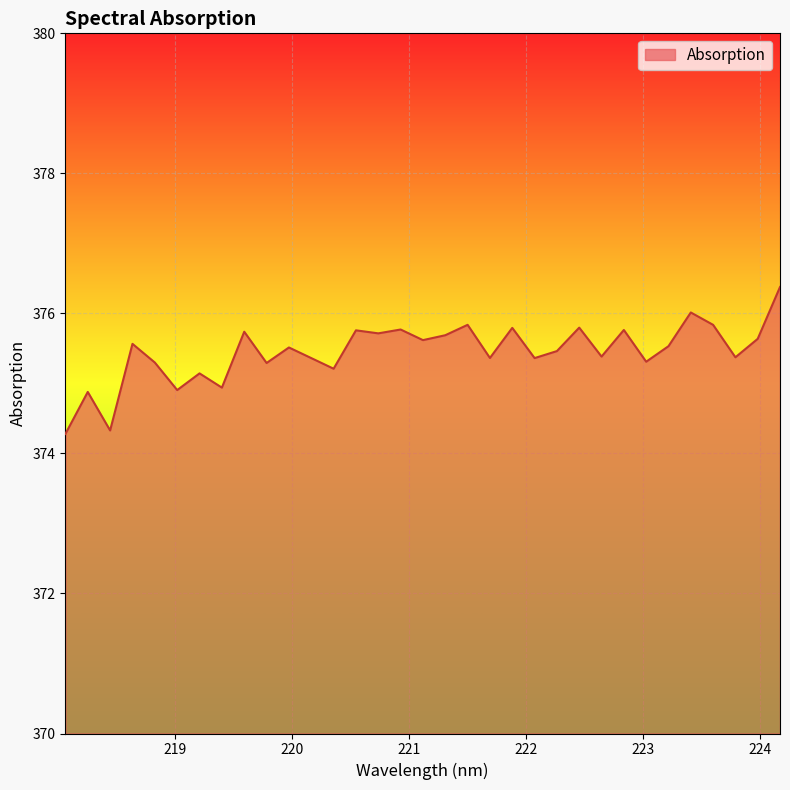

What is the smallest value displayed?

374.3